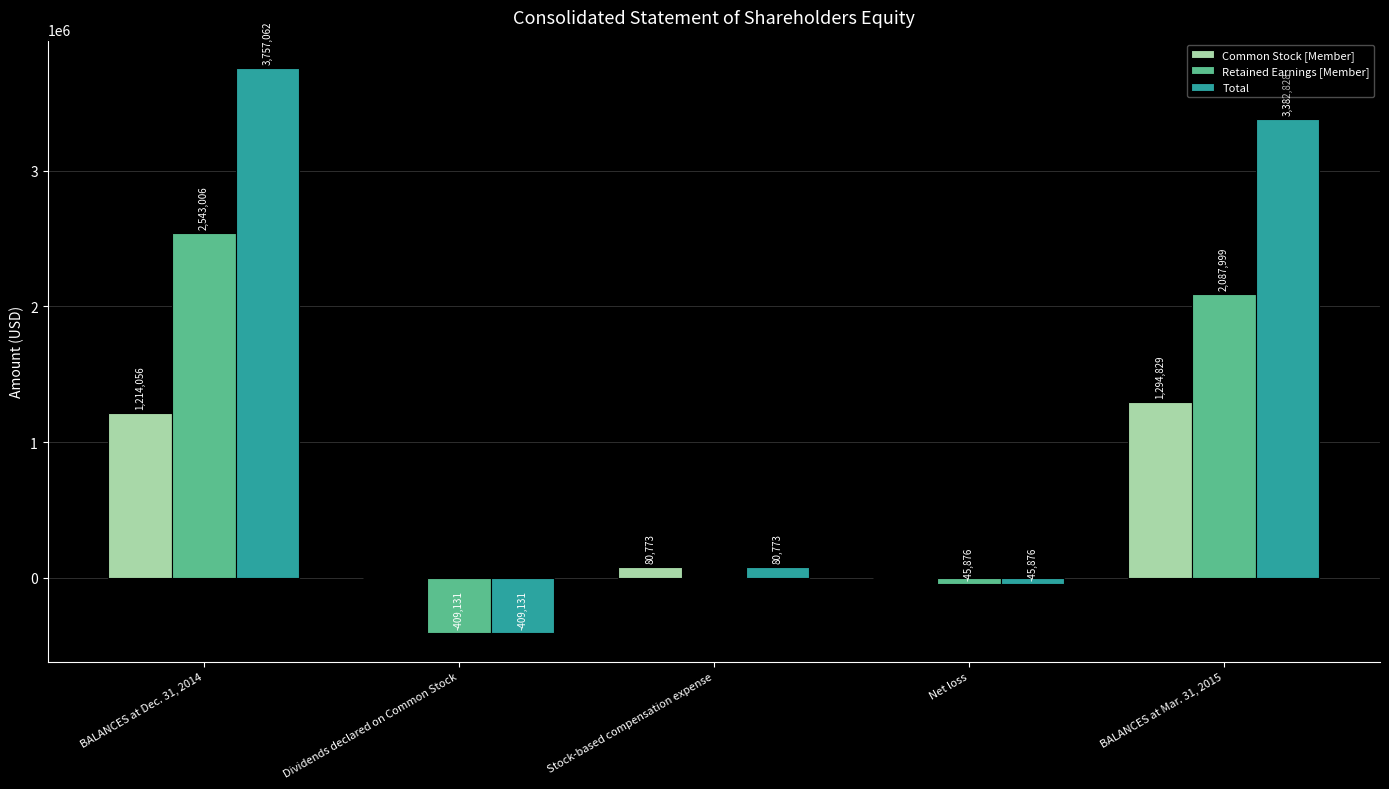

Where does the Common Stock [Member] series first go above 80773?

BALANCES at Dec. 31, 2014